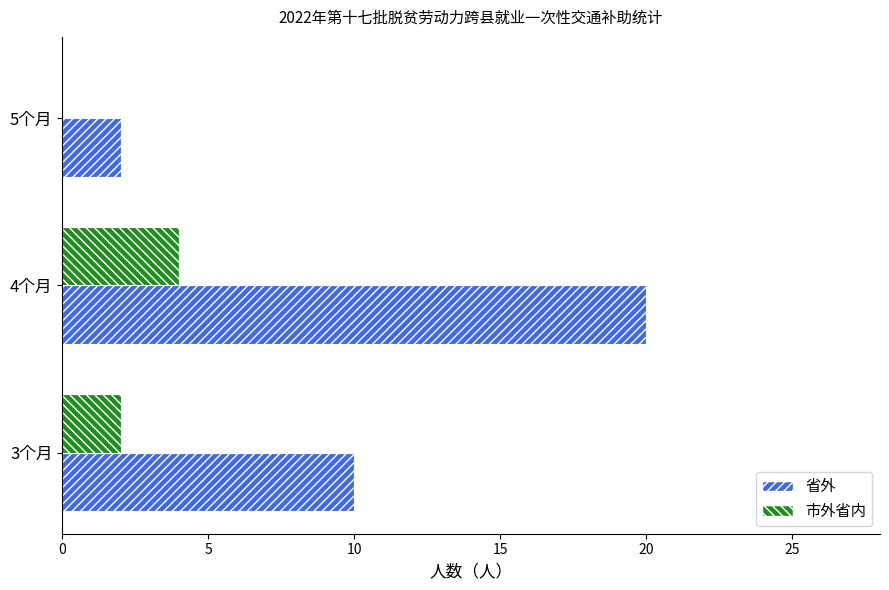

Which series has the largest total across all categories?

省外